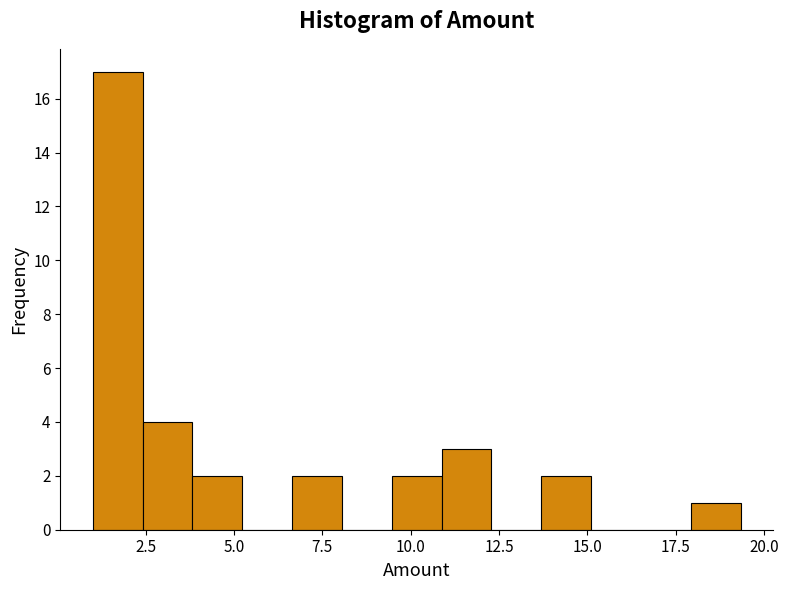

Read against the x-axis, roughly where is the centre of the tallest bar?

1.5